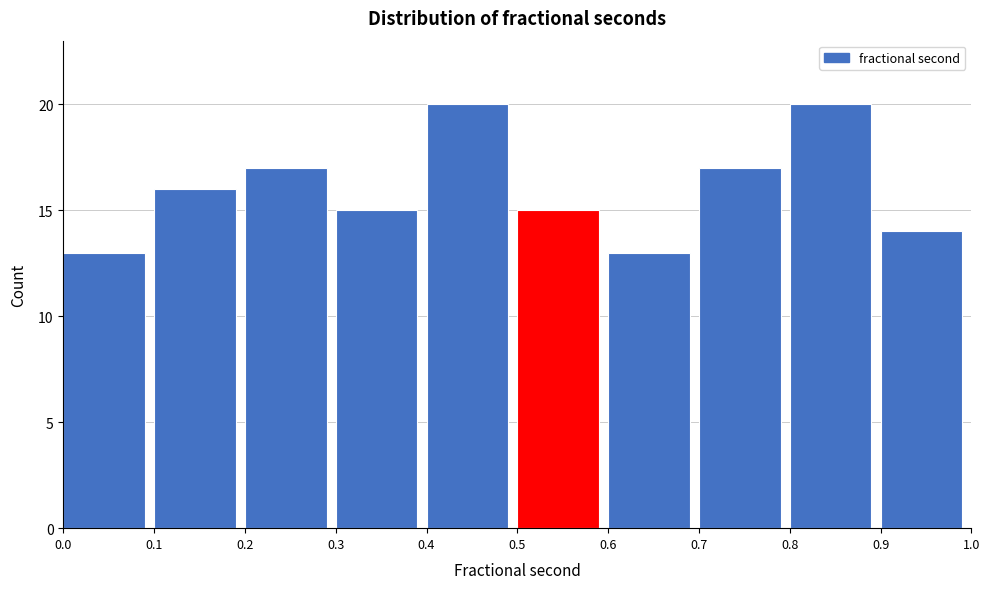

Reading left to right, list every bar in this chart as the range it spans on the x-axis followed by its height. The values are not printed on the chart, so give them approximately, as read against the axis.

0.0 to 0.1: 13
0.1 to 0.2: 16
0.2 to 0.3: 17
0.3 to 0.4: 15
0.4 to 0.5: 20
0.5 to 0.6: 15
0.6 to 0.7: 13
0.7 to 0.8: 17
0.8 to 0.9: 20
0.9 to 1.0: 14